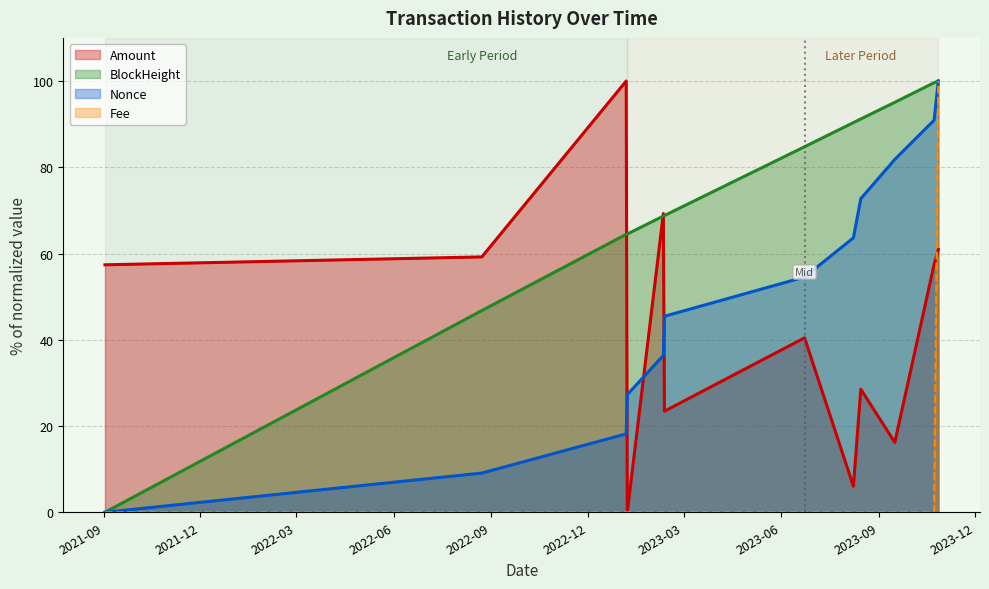

Reading left to right, list all the values displayed in this chart.

Amount: 57.4	59.2	100.0	0.0	69.3	23.4	40.4	6.1	28.5	16.2	57.4	61.0
Fee: 0.0	0.0	0.0	0.0	0.0	0.0	0.0	0.0	0.0	0.0	0.0	100.0
Nonce: 0.0	9.1	18.2	27.3	36.4	45.5	54.5	63.6	72.7	81.8	90.9	100.0
BlockHeight: 0.0	46.8	64.5	64.5	68.7	68.8	84.8	90.4	91.2	95.1	99.6	100.0